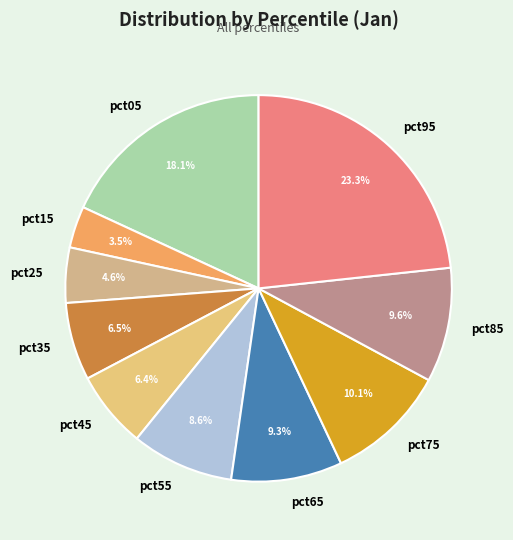

How many slices are in this pie chart?

10